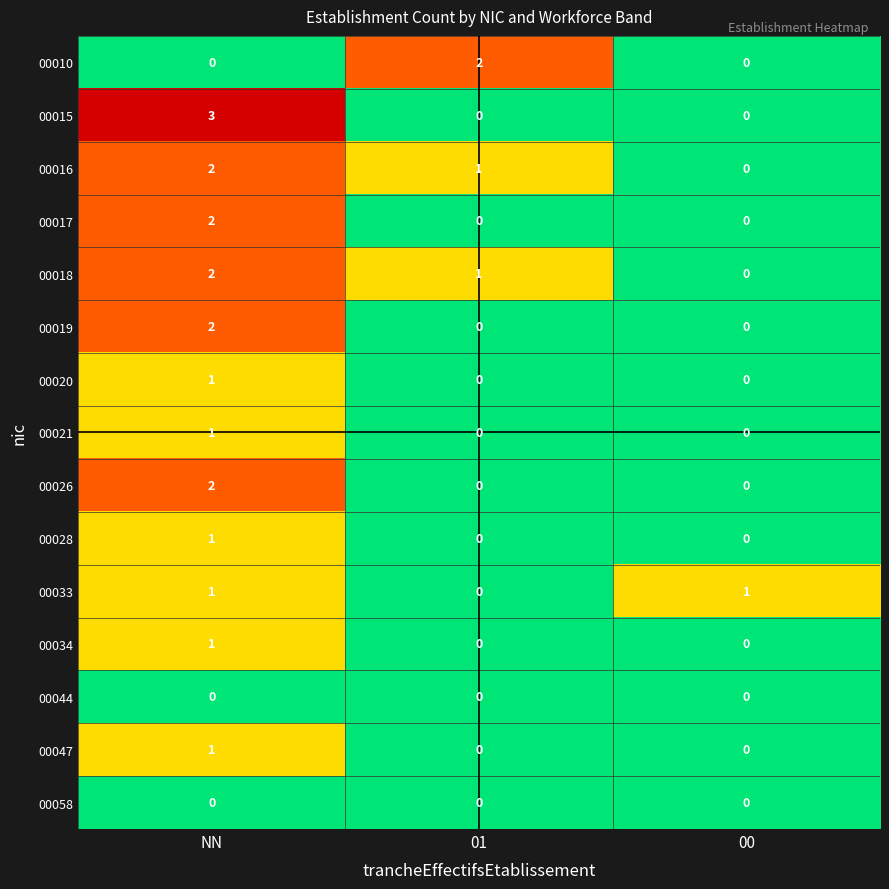

True or false: 00058 has a value of 0 at 00.

True